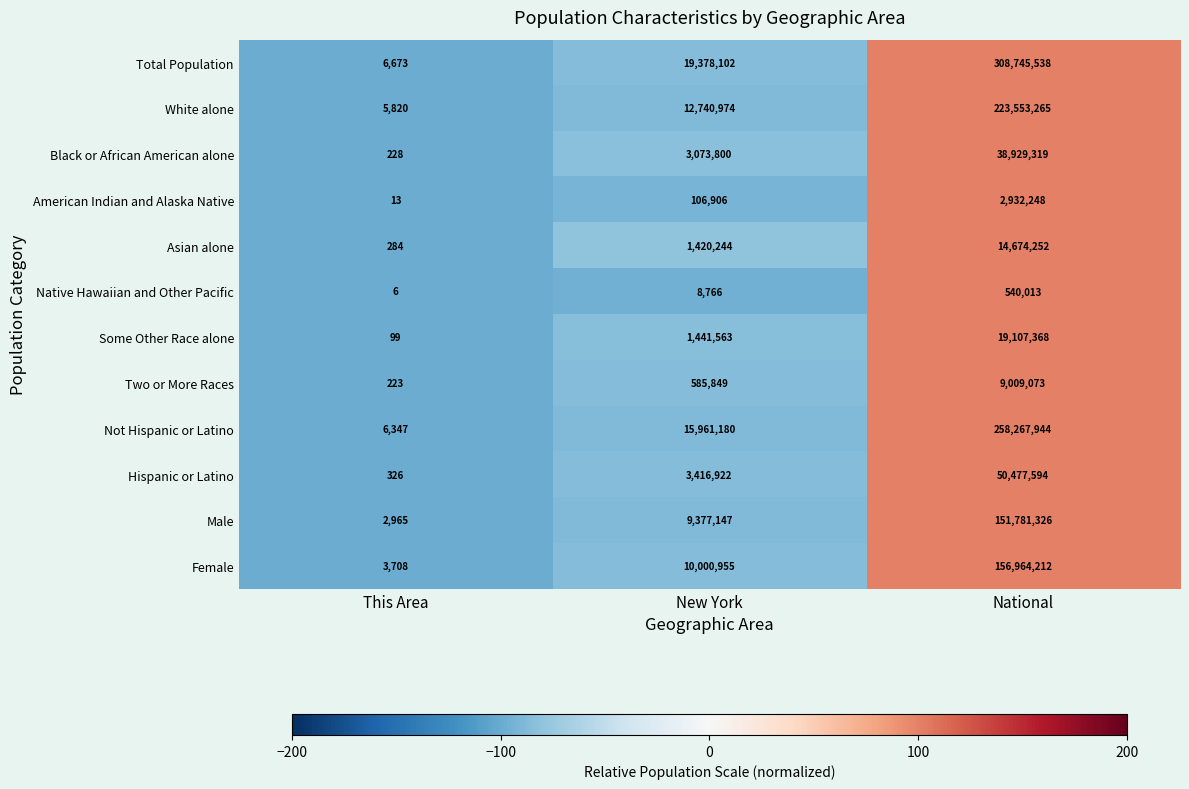

What is the average value of the American Indian and Alaska Native series?

1013056